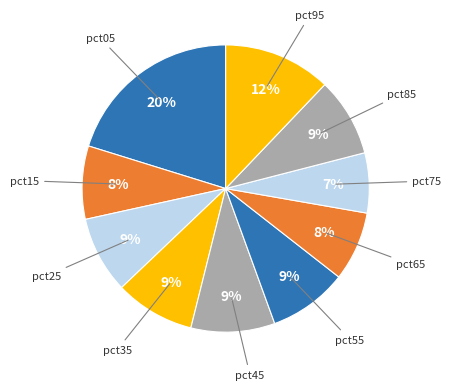

What percentage is the pct95 slice, to the nearest percent?

12%